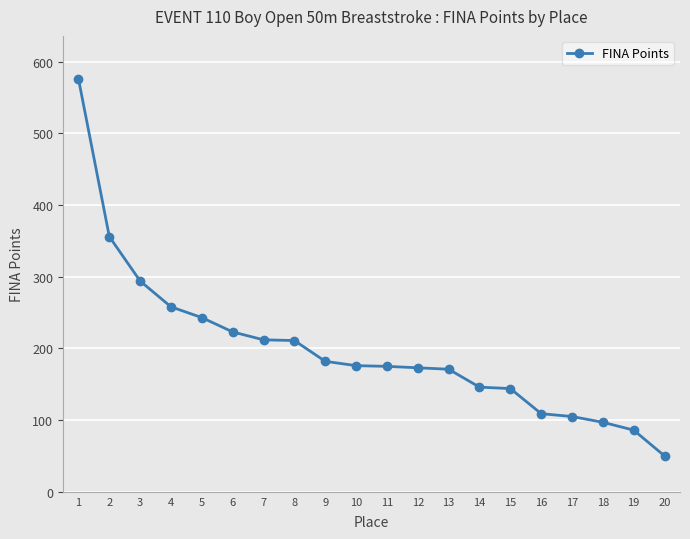

True or false: the data shows 251 at 14.

False